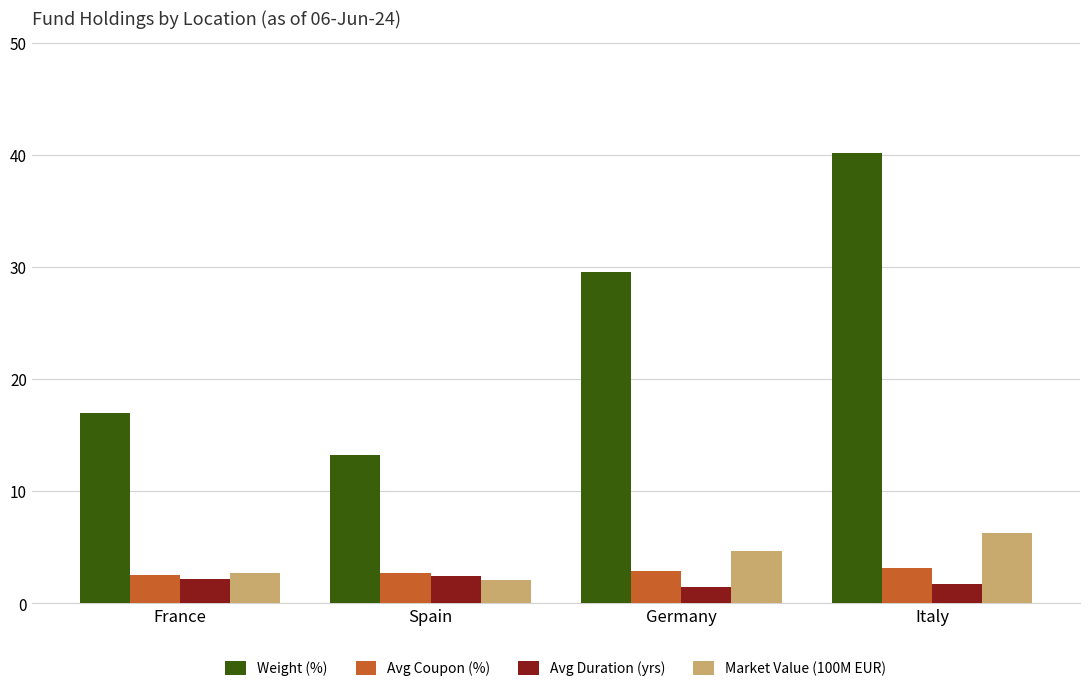

What are all the series names shown in the legend?

Weight (%), Avg Coupon (%), Avg Duration (yrs), Market Value (100M EUR)